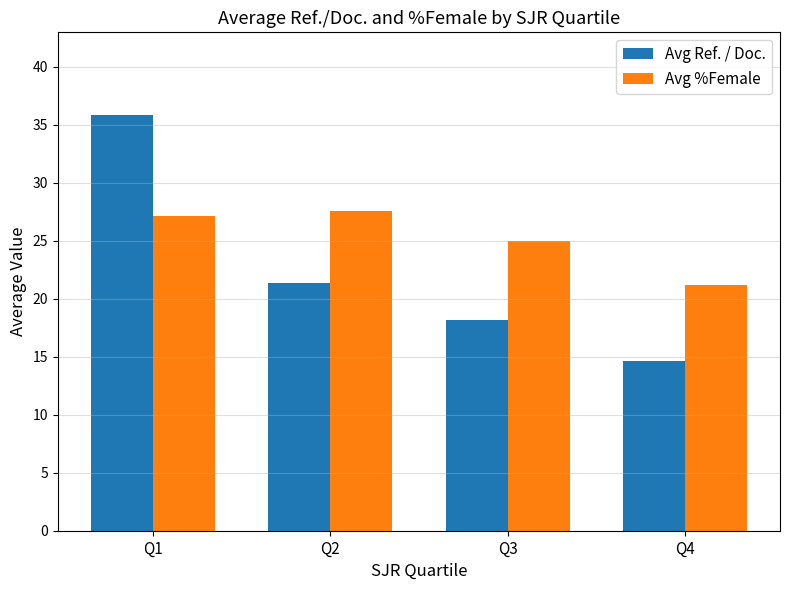

At how many categories does at least one series exceed 28?

1